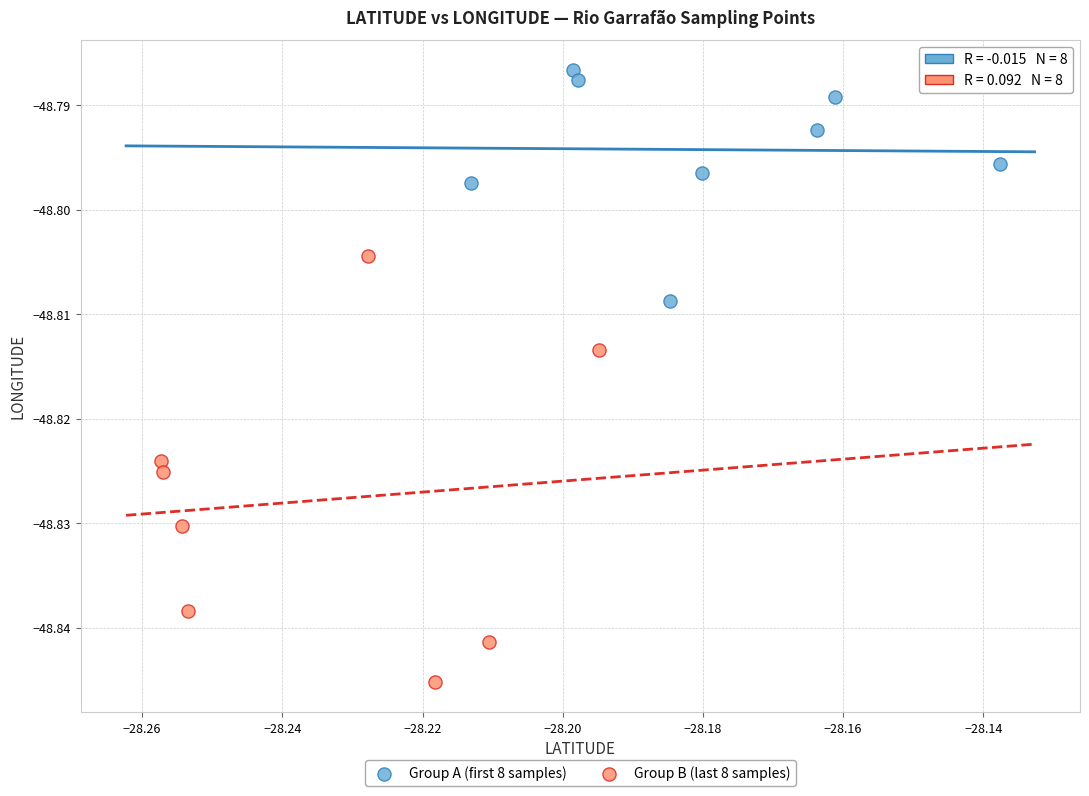

Which series reaches the maximum Y coordinate?

Group A (first 8 samples)